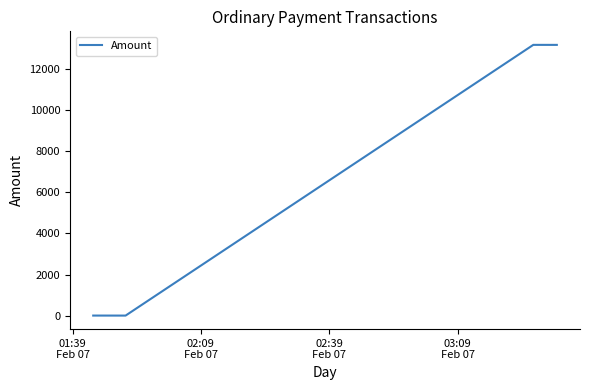

What is the difference between the second highest and second lowest values?

13156.8